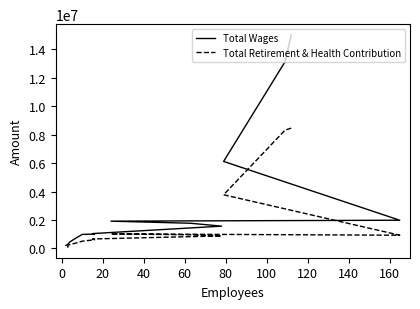

Which series has the largest range (max minus min)?

Total Wages